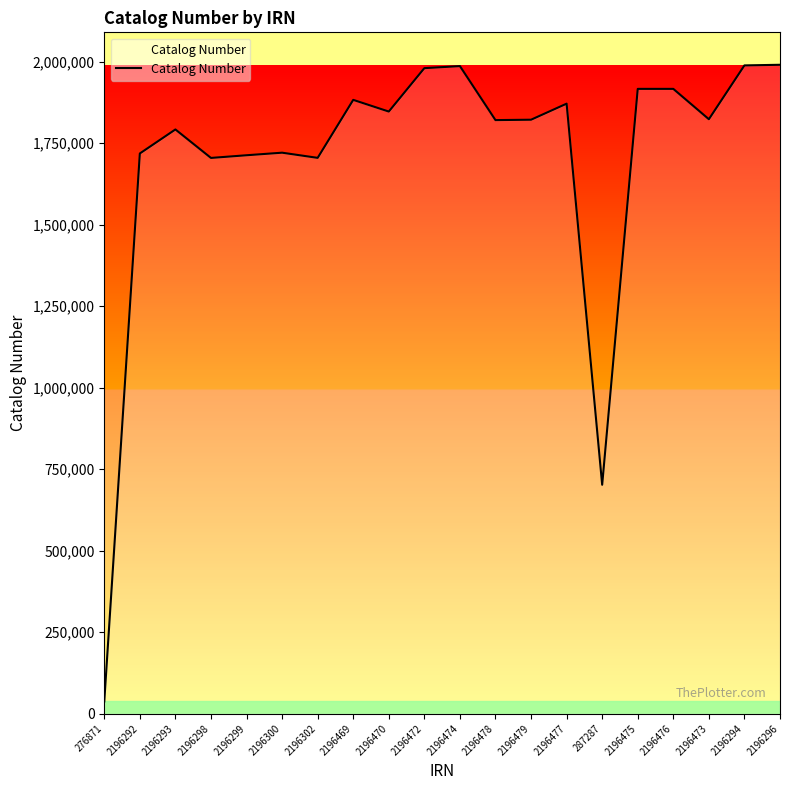

At which category does the chart reach its minimum across all series?

276871